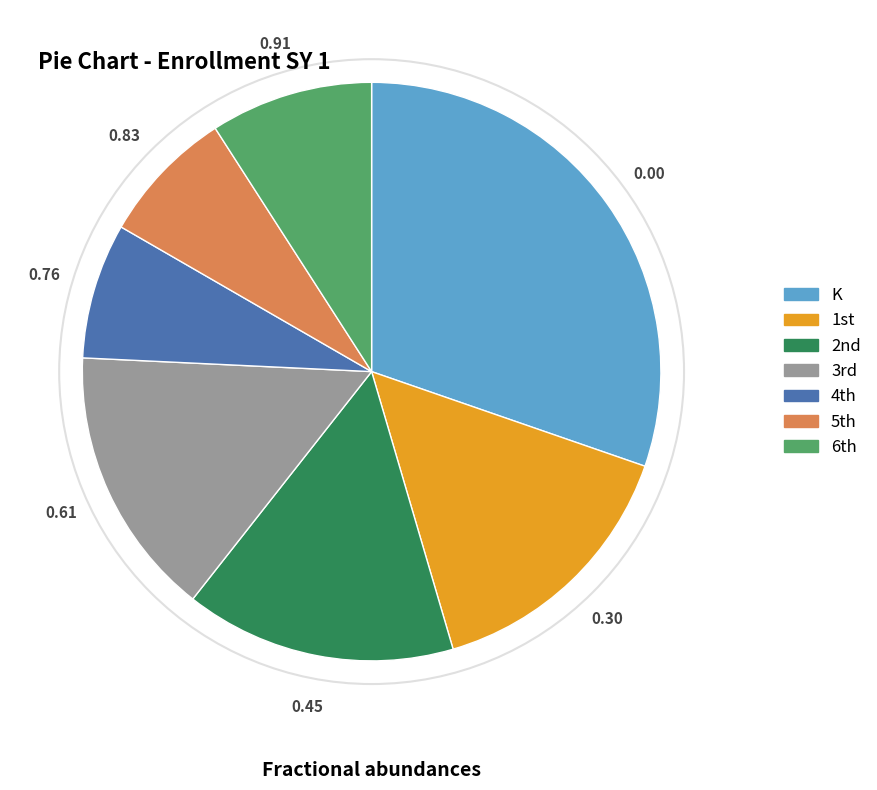

Is there a majority slice in this chart?

No